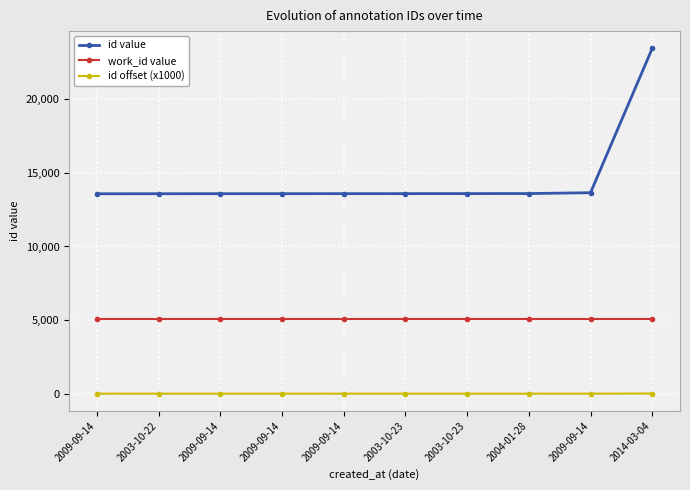

At how many categories does at least one series exceed 4611?

10